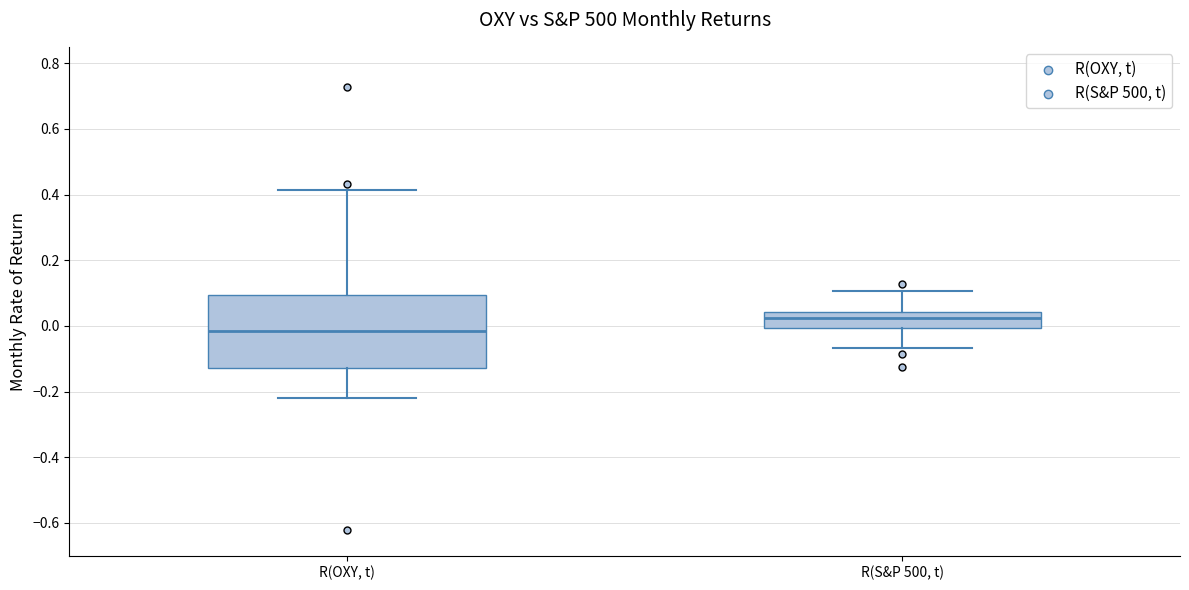

Reading left to right, read every box against the y-axis: the position of its median line, the range the box covers, and the ends of its whiskers. The values are not printed on the chart, so give them approximately, as read against the axis.

R(OXY, t): median -0.02, box -0.12 to 0.10, whiskers -0.22 to 0.42
R(S&P 500, t): median 0.02, box 0.00 to 0.04, whiskers -0.06 to 0.10